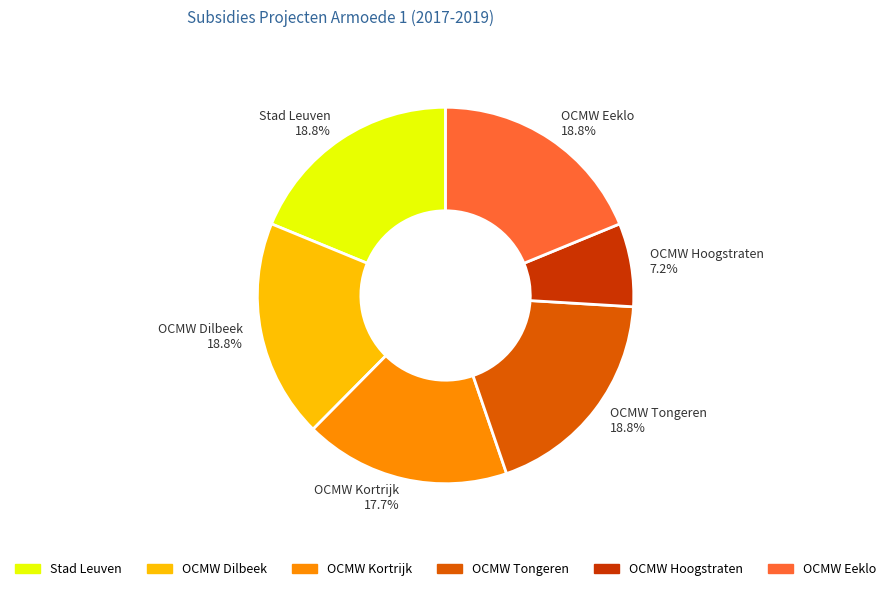

To the nearest percent, what is the combined percentage of OCMW Hoogstraten and Stad Leuven?

26%